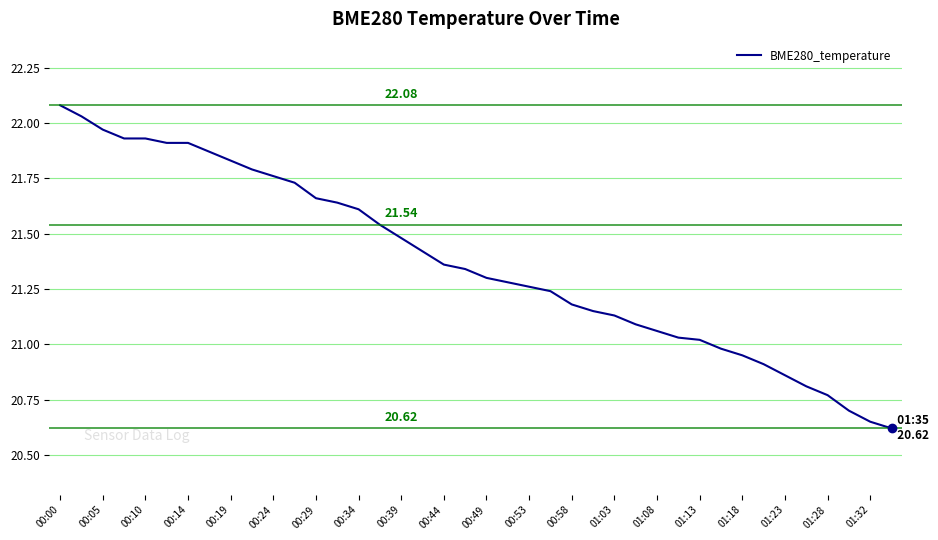

How many lines are shown in the chart?

1